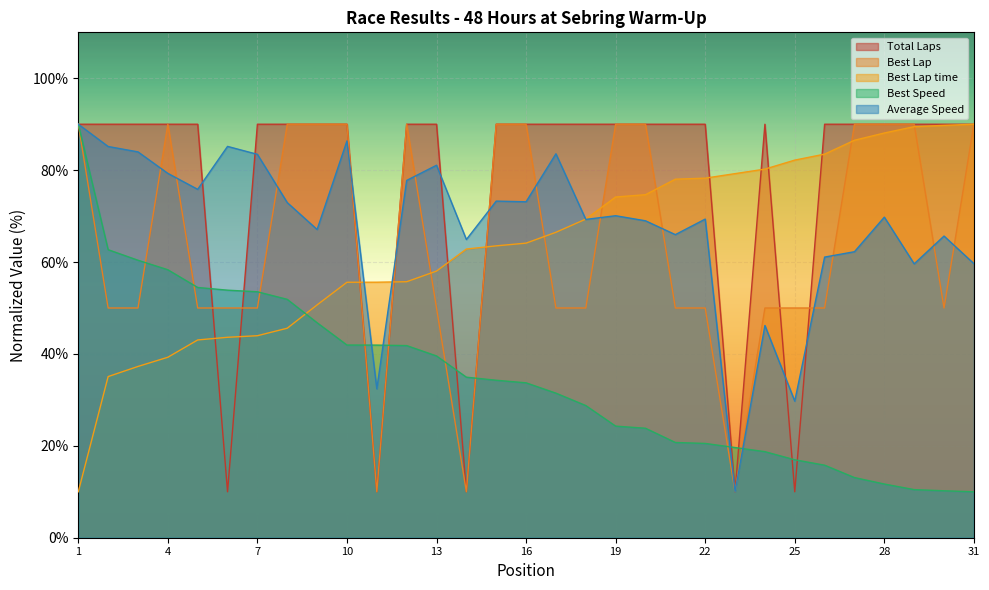

What is the approximate value of Average Speed at 29?

59.6